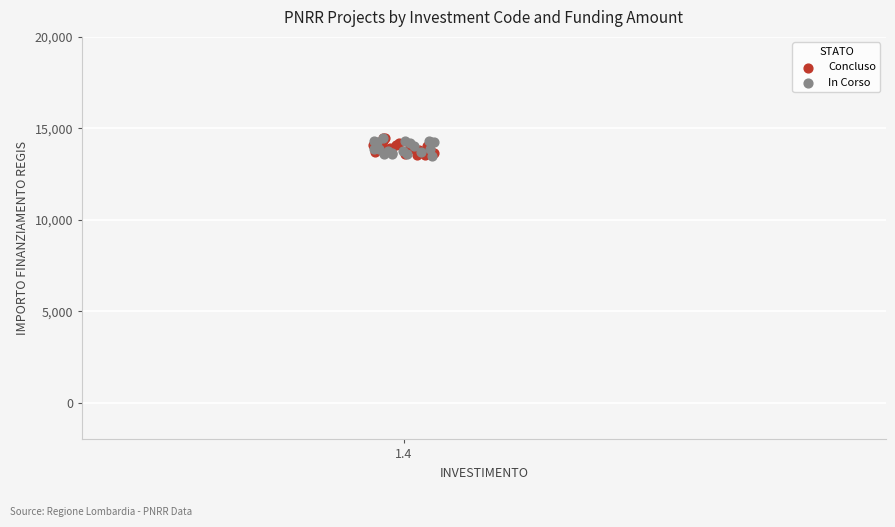

What are all the series names shown in the legend?

Concluso, In Corso